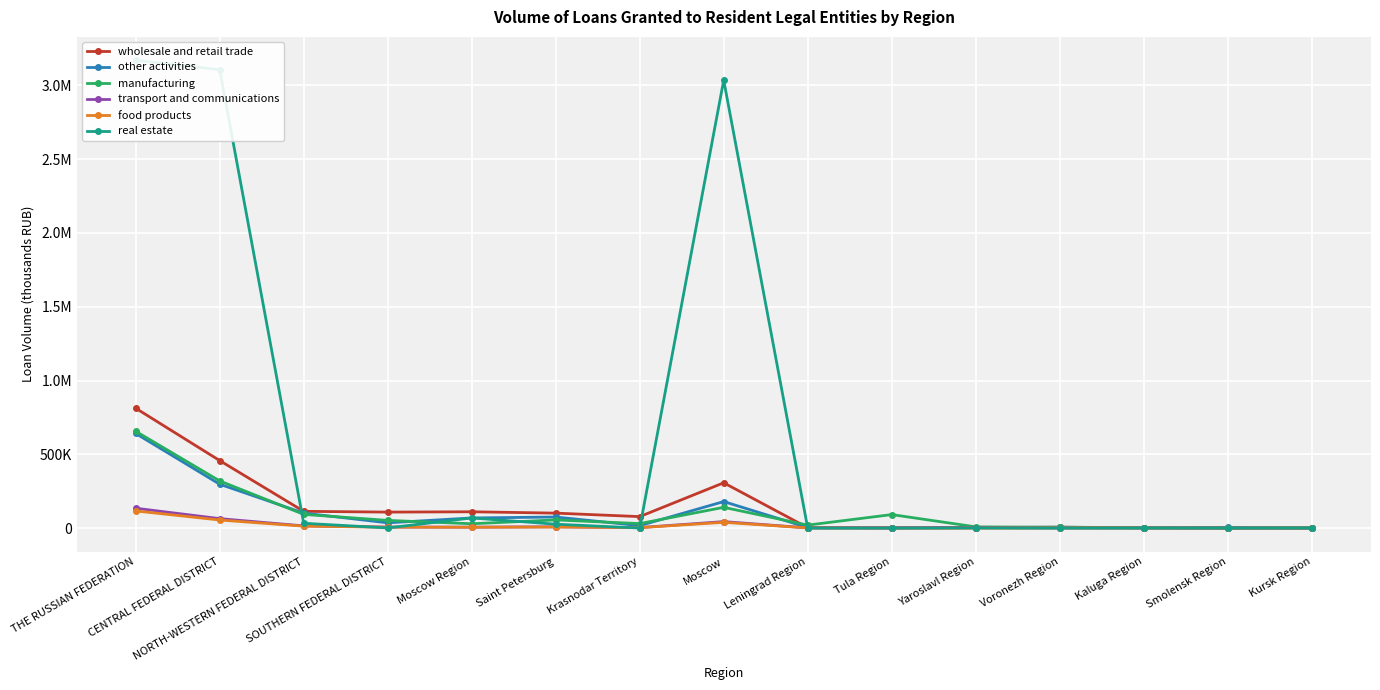

What is the approximate value of transport and communications at Moscow Region, to the nearest 10?

6900